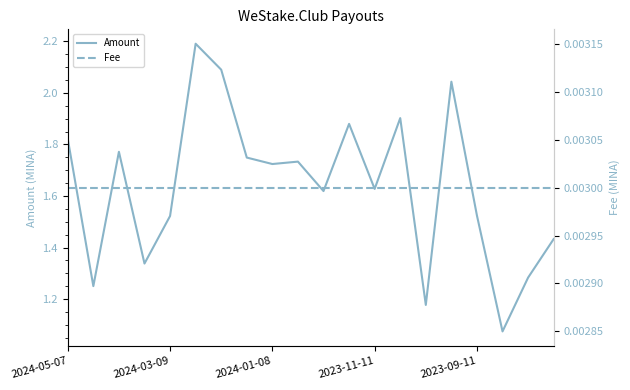

What is the difference between the Amount values at 15 and 10?

0.4